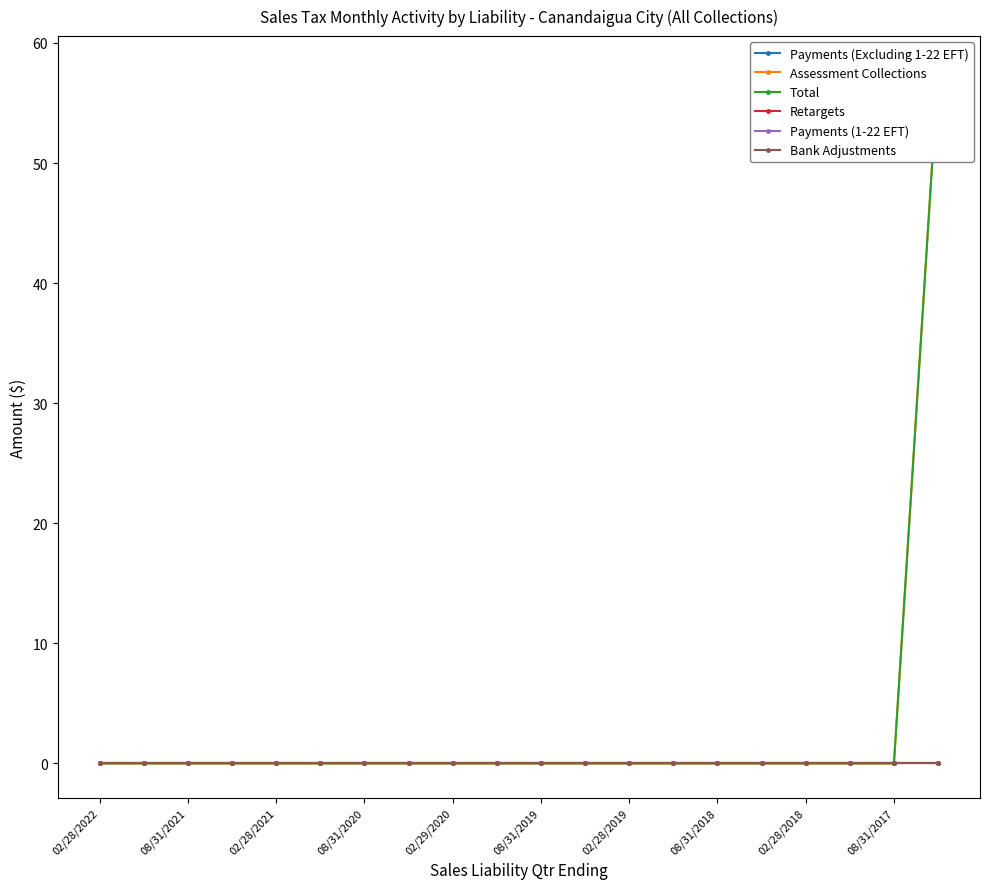

Is the value of Retargets at 02/28/2022 greater than the value of Assessment Collections at 15?

No